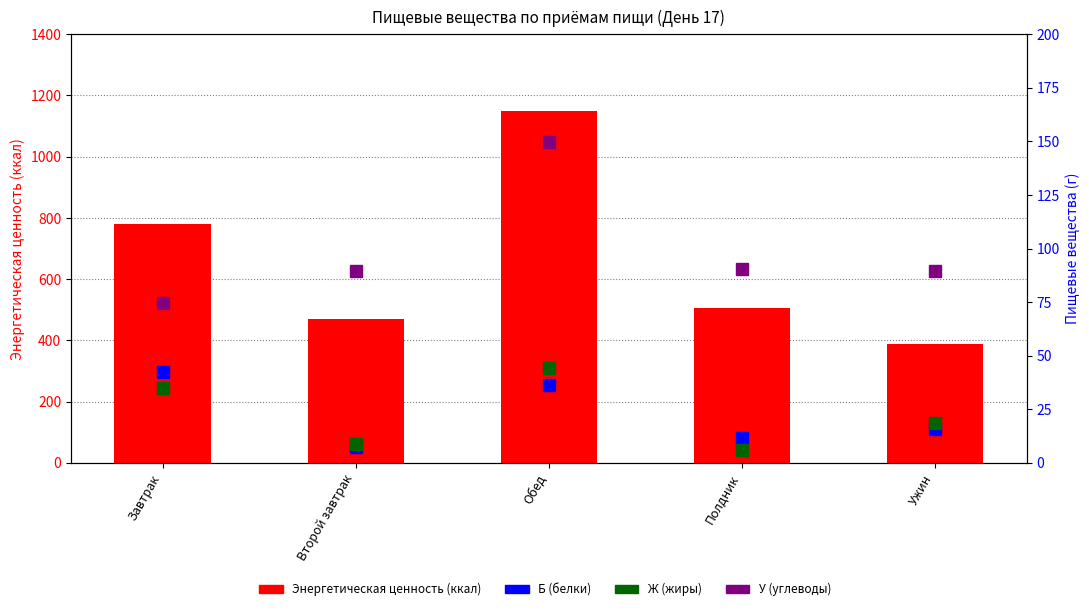

What is the value of the Энергетическая ценность (ккал) bar at the 1st from the left?

778.6